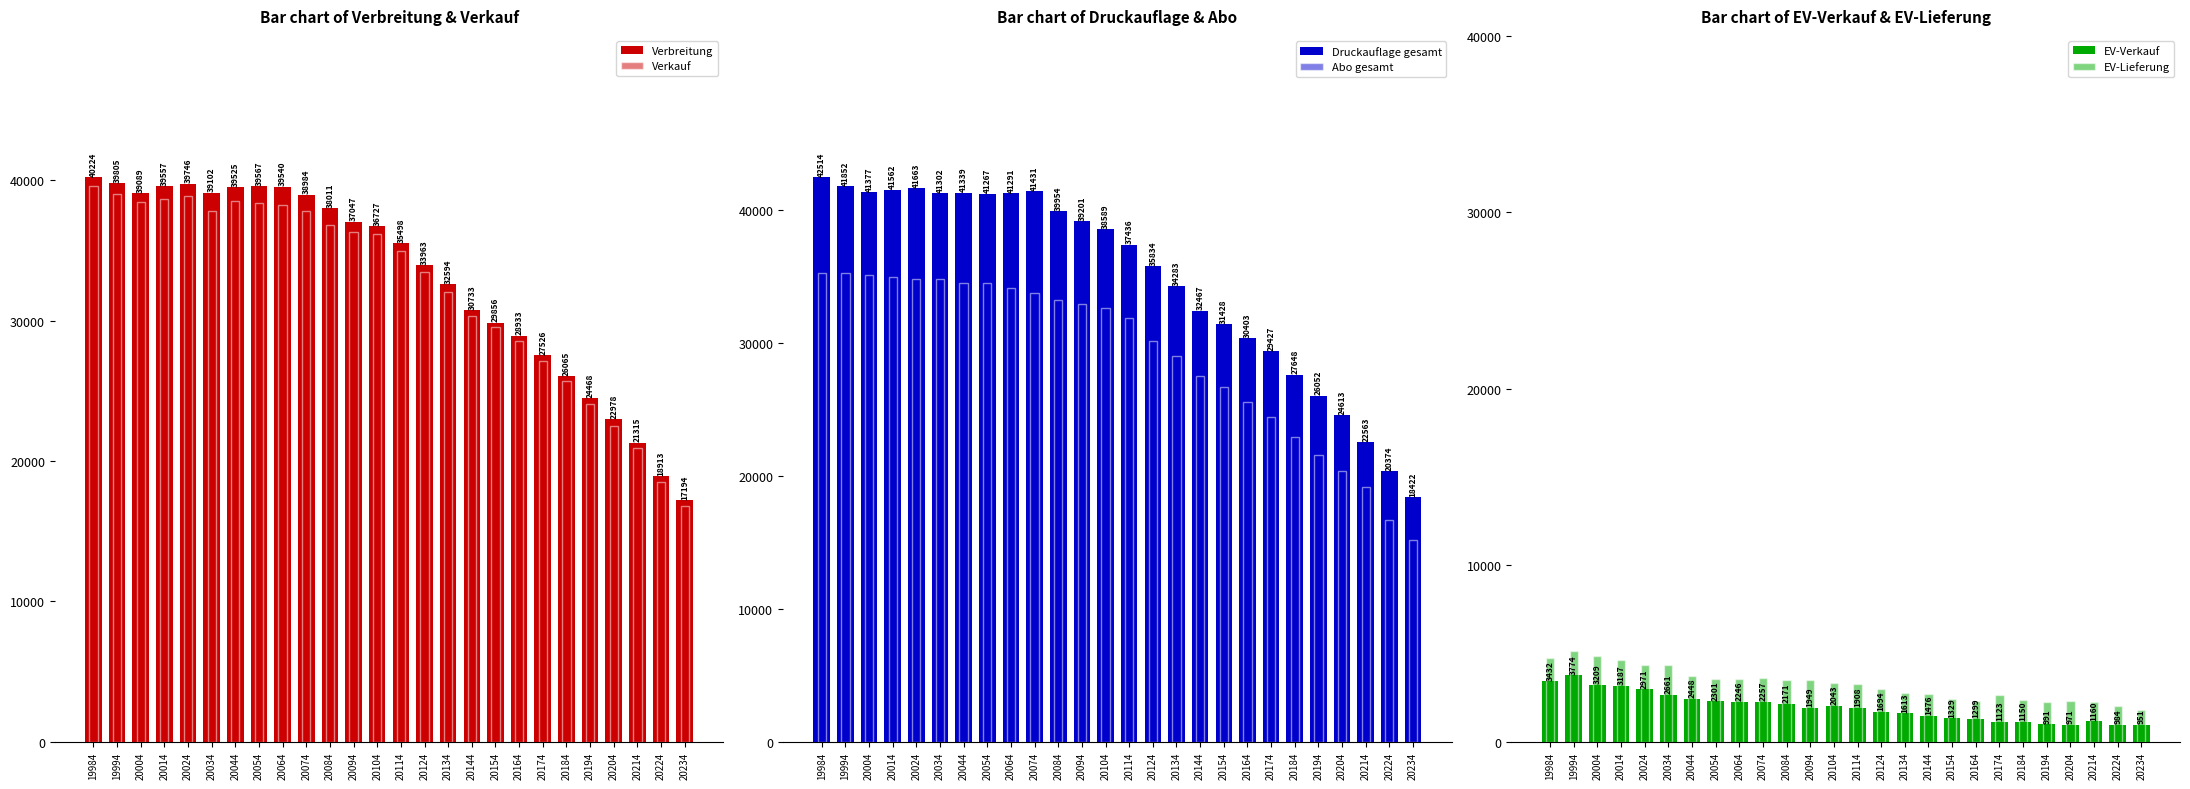

How many bars are there in total?

156